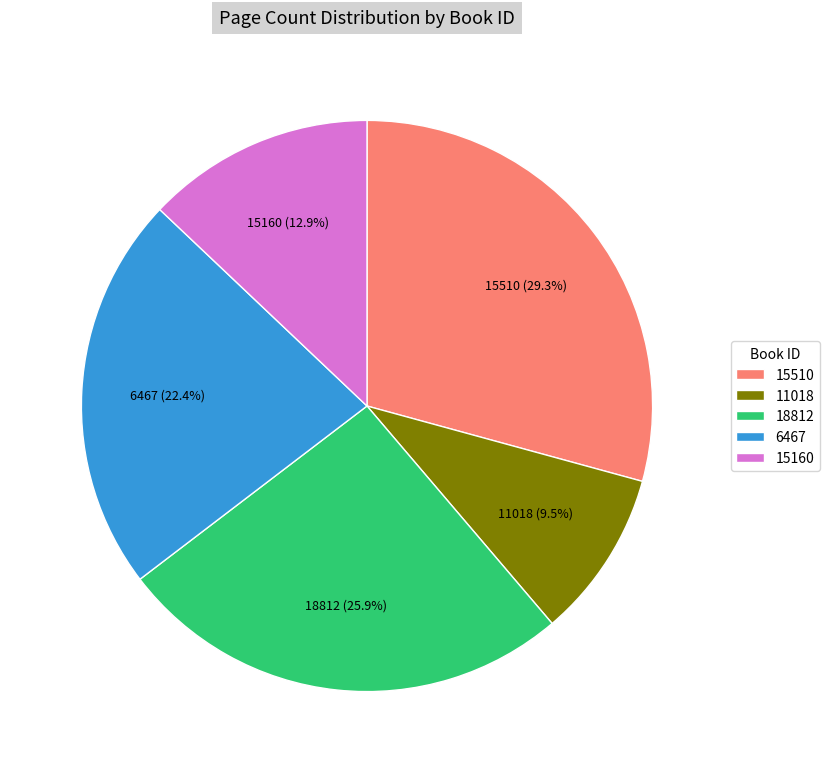

How many segments does this pie chart have?

5